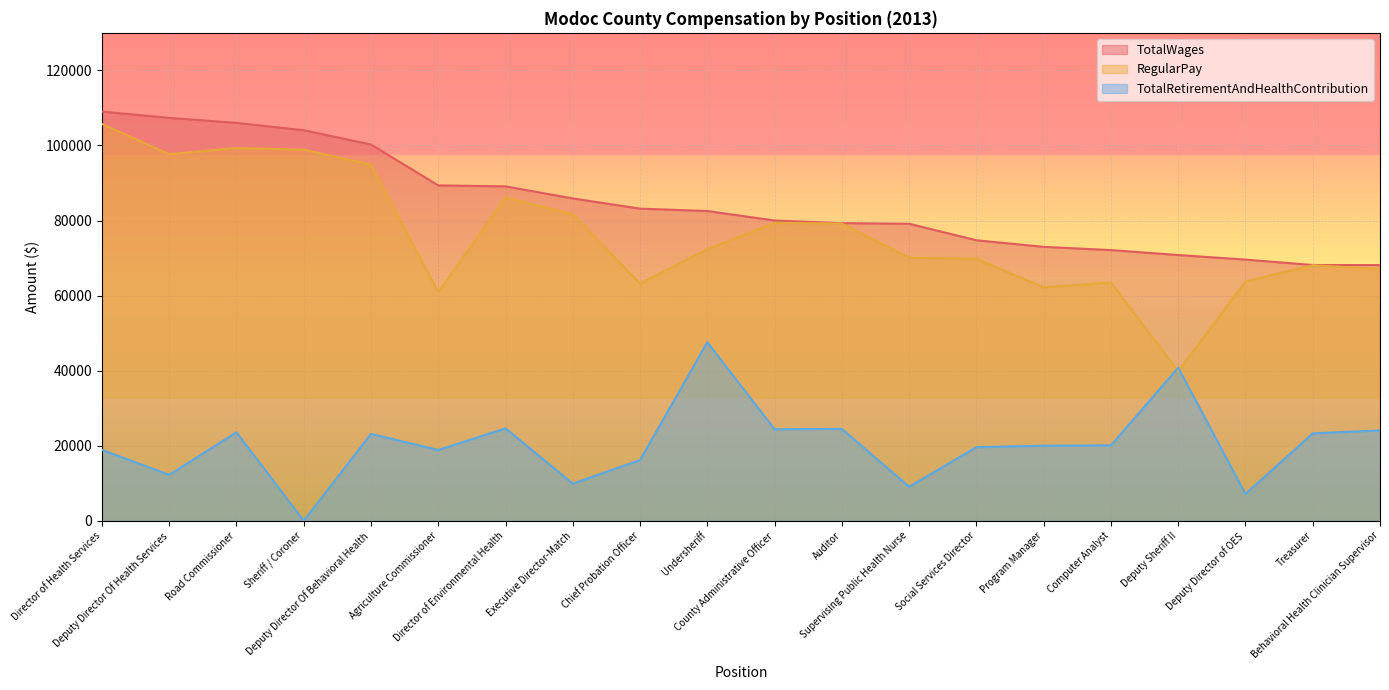

What are all the series names shown in the legend?

TotalWages, RegularPay, TotalRetirementAndHealthContribution